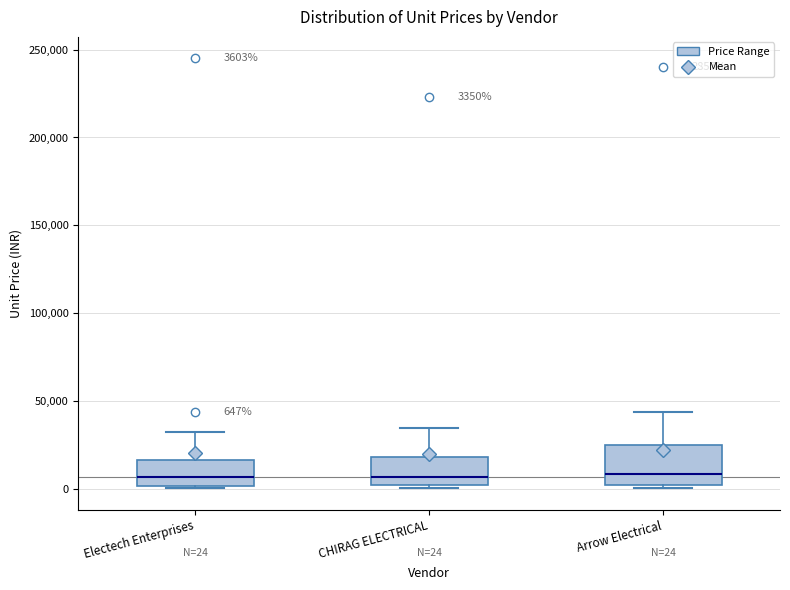

Comparing the boxes themselves (not the whiskers), which one is the tallest?

Arrow Electrical